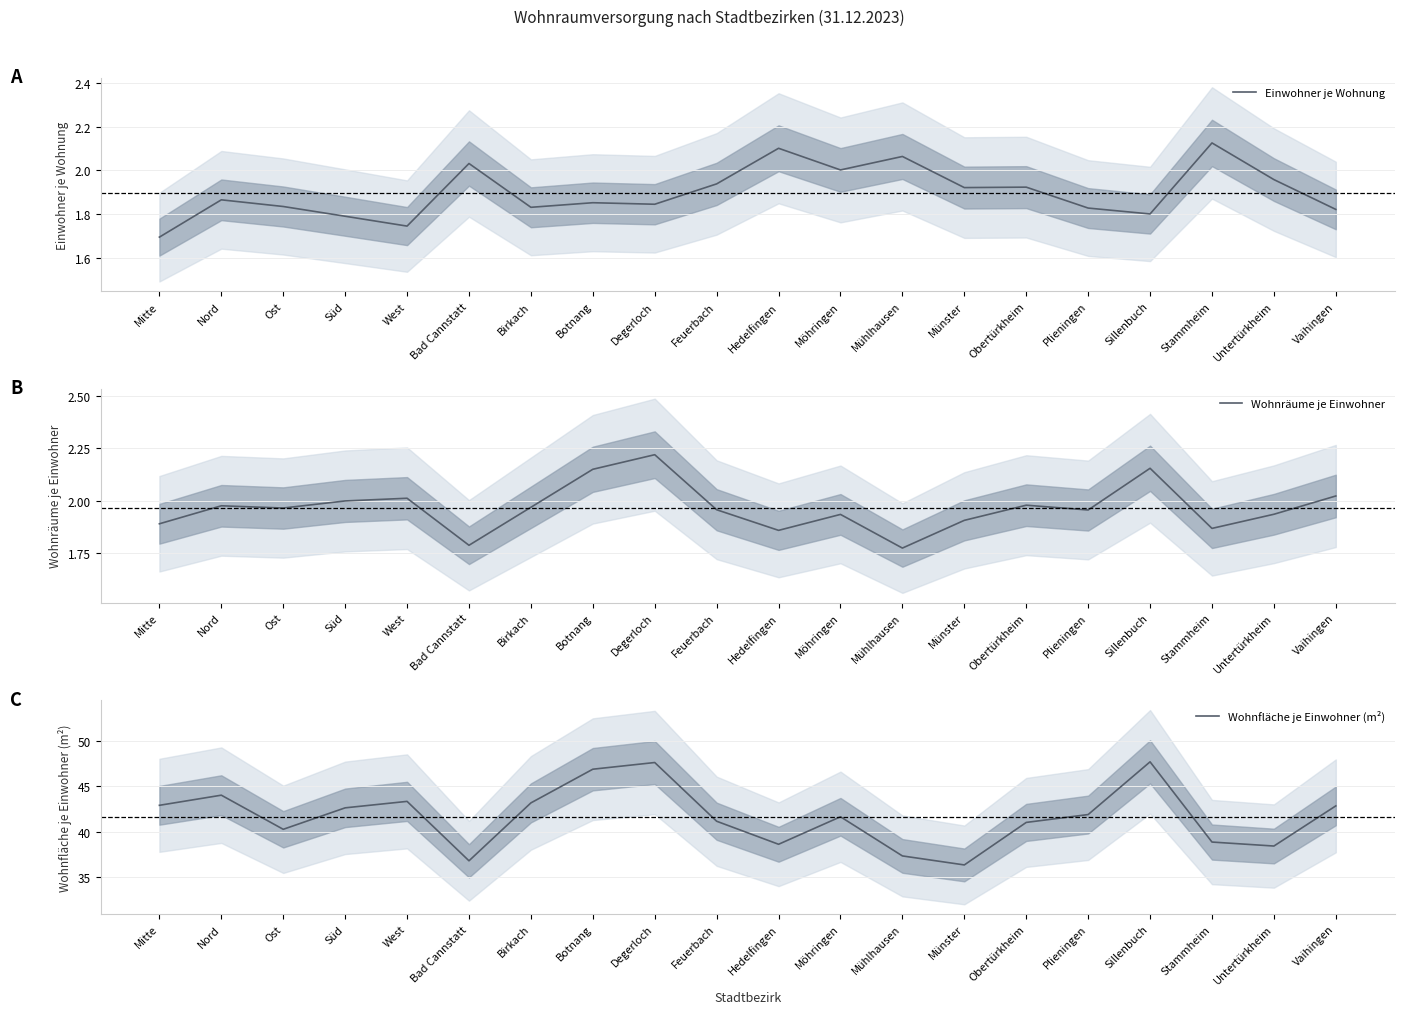

Between Obertürkheim and Stammheim, which series saw the biggest shift?

Wohnfläche je Einwohner (m²)